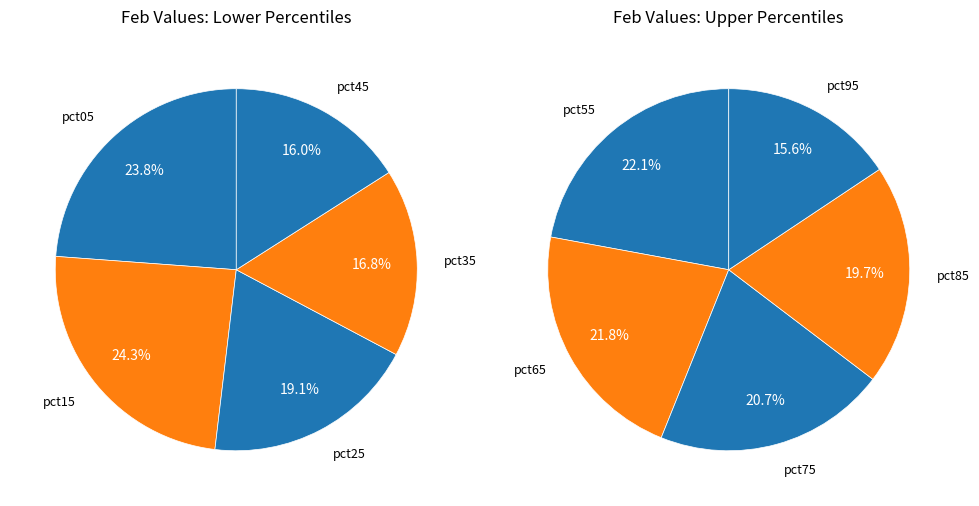

How many slices are in this pie chart?

10